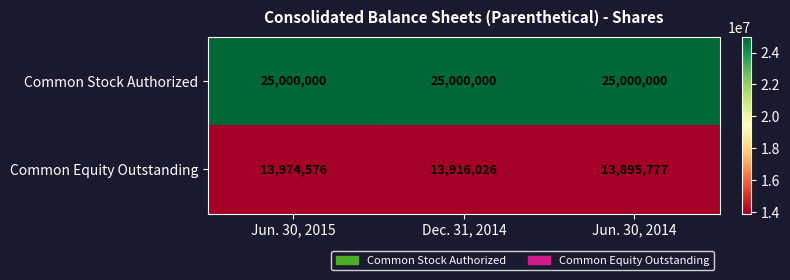

Reading left to right, extract all data points from this chart.

Common Stock Authorized: Jun. 30, 2015=25000000	Dec. 31, 2014=25000000	Jun. 30, 2014=25000000
Common Equity Outstanding: Jun. 30, 2015=13974576	Dec. 31, 2014=13916026	Jun. 30, 2014=13895777